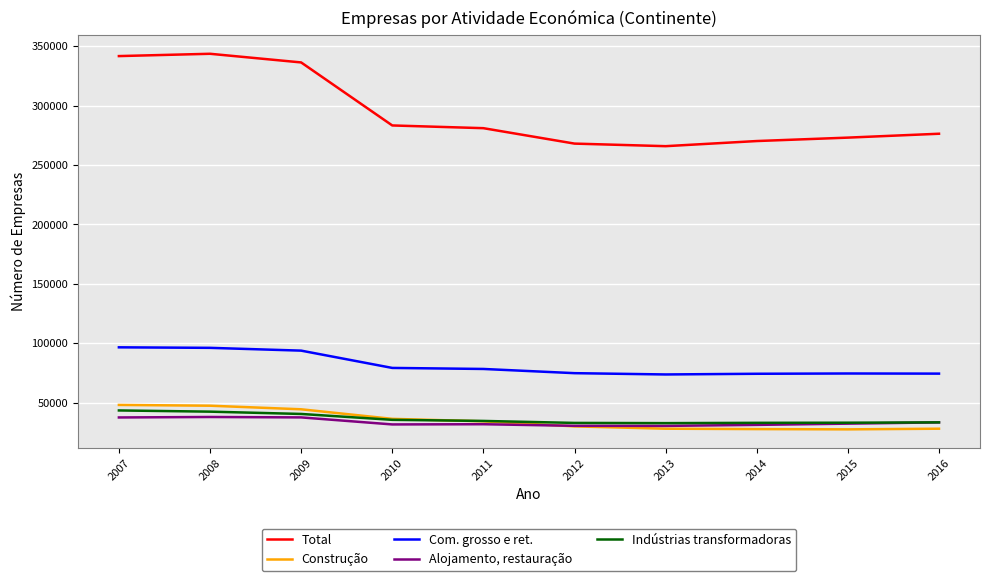

List the series in order of their peak value, highest first.

Total, Com. grosso e ret., Construção, Indústrias transformadoras, Alojamento, restauração